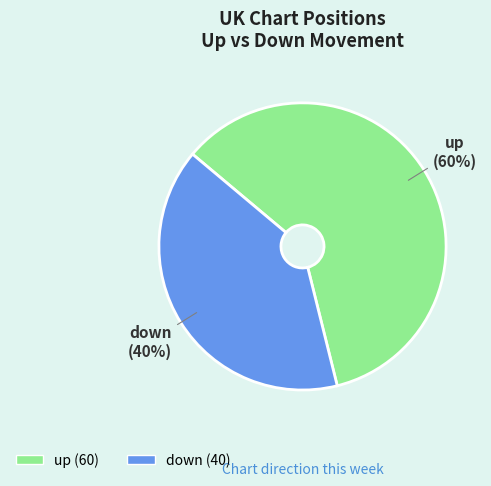

Which has a higher value, up or down?

up